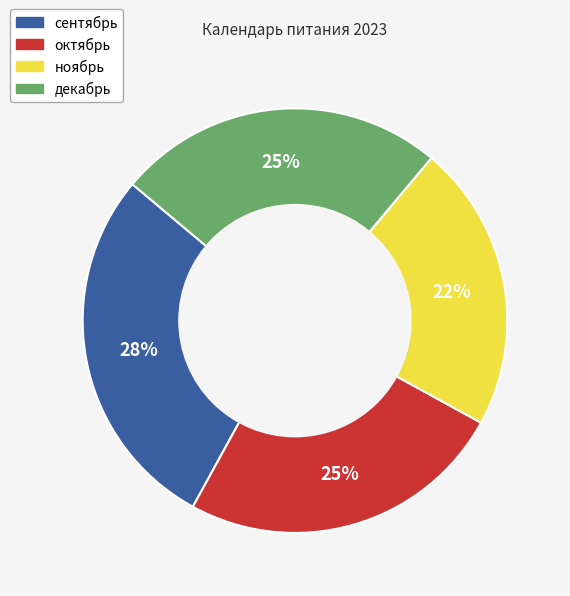

How many slices are in this pie chart?

4